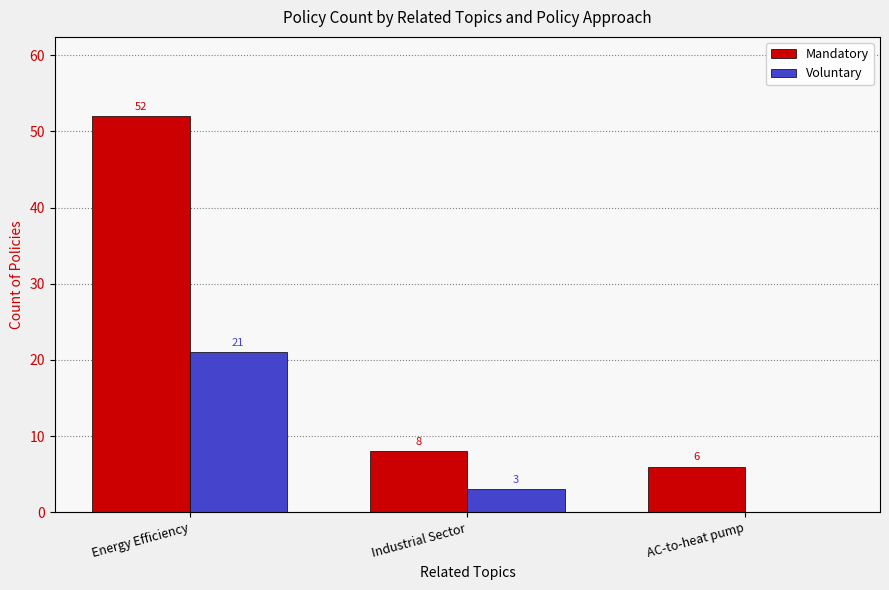

How many positive values does the Voluntary series have?

2